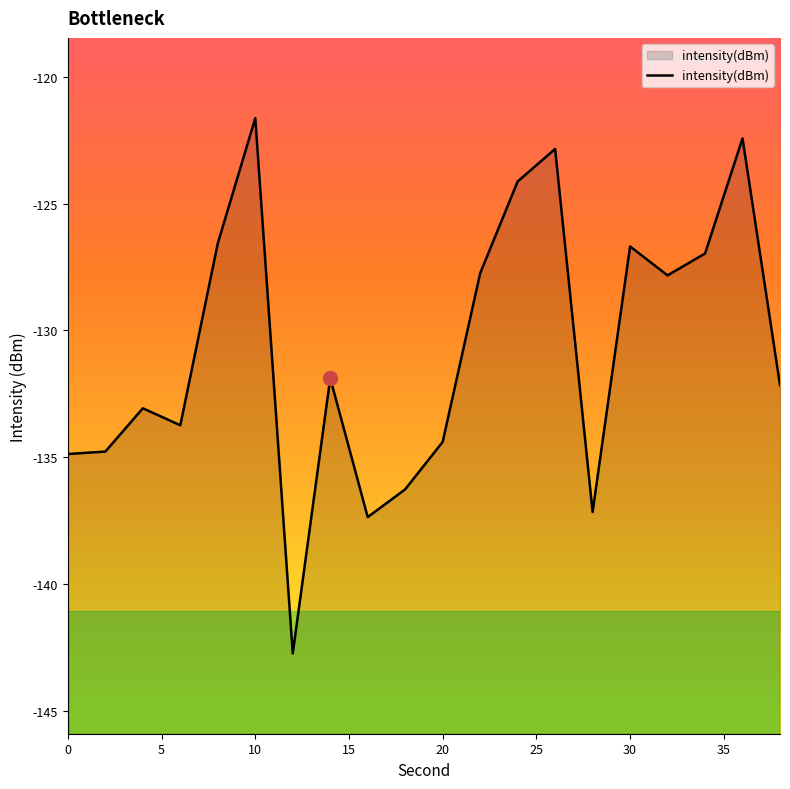

What is the sum of all values?

-2615.3